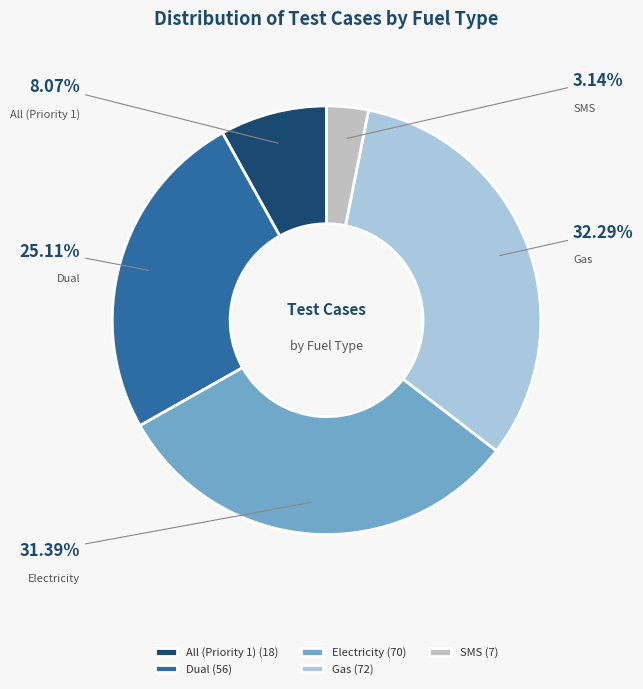

Which has a higher value, SMS or Gas?

Gas